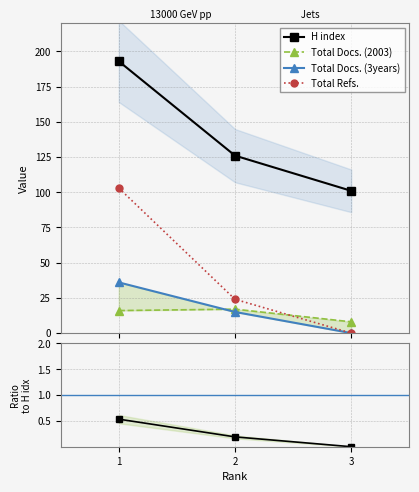

Rank the categories by Total Refs. value from highest to lowest.

1, 2, 3